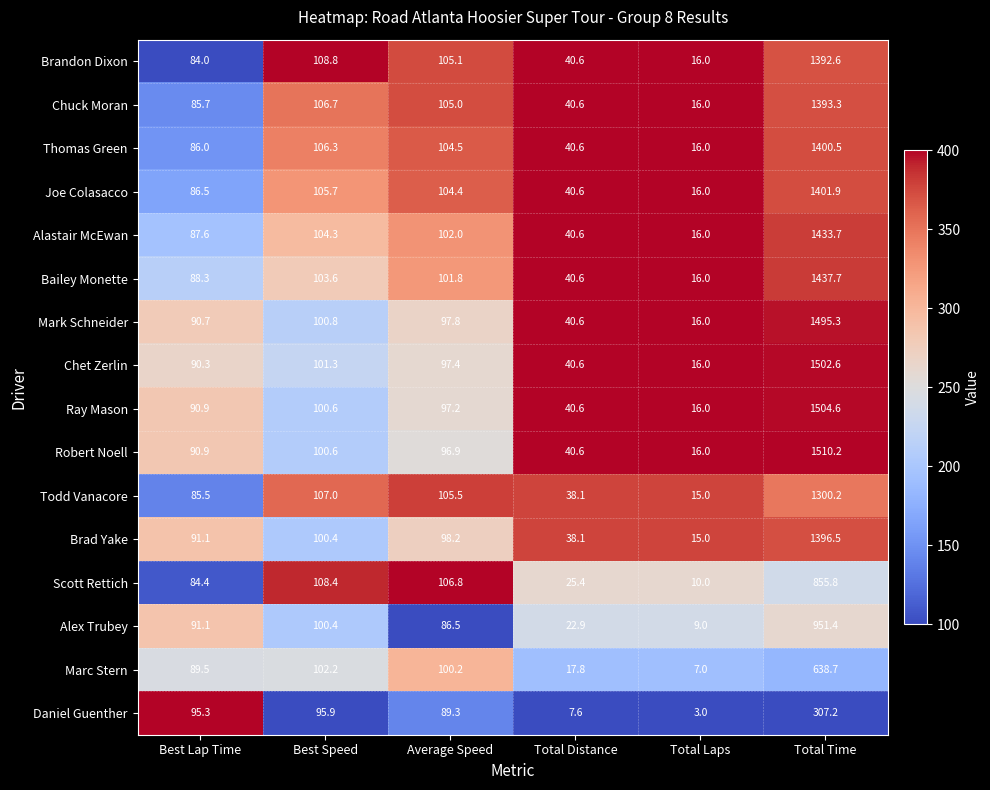

At which category is the sum across all series the highest?

Total Time